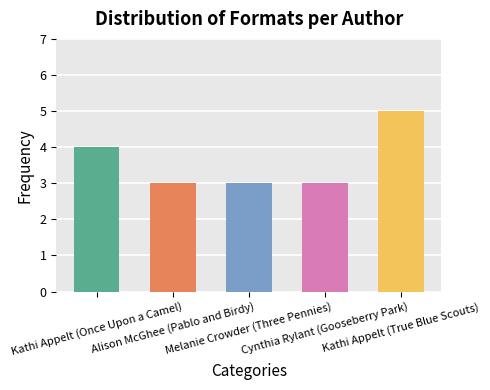

What is the sum of all values?

18